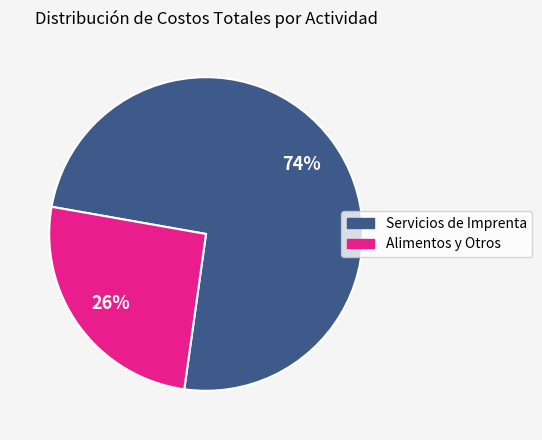

Does Servicios de Imprenta represent more than half of the total?

Yes